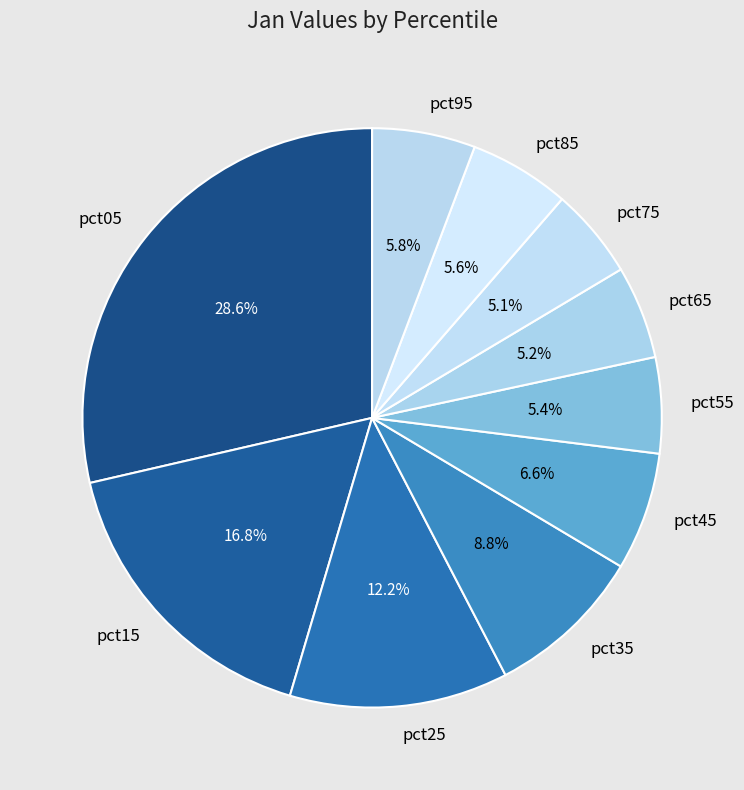

Which category has the biggest portion of the pie?

pct05